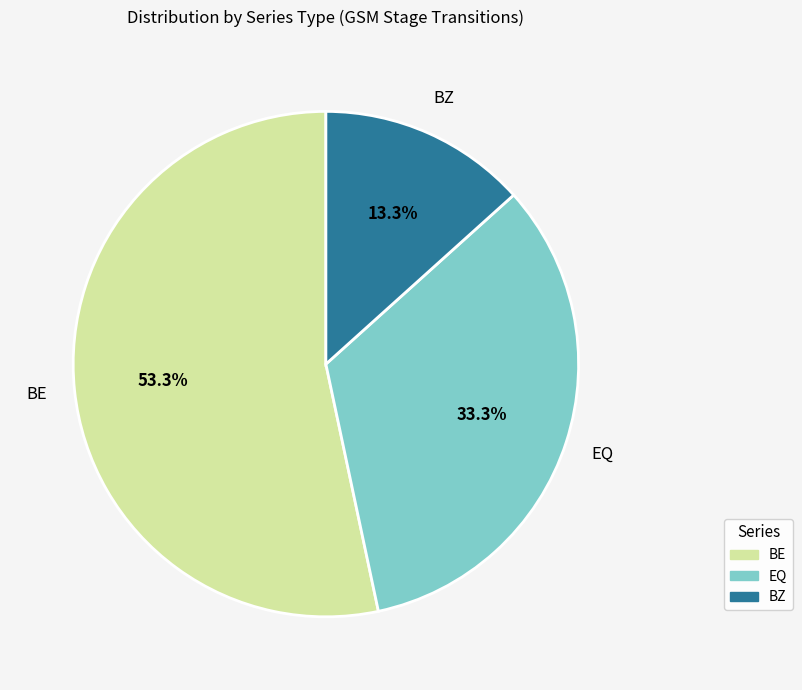

Is there any slice that represents more than half of the pie?

Yes